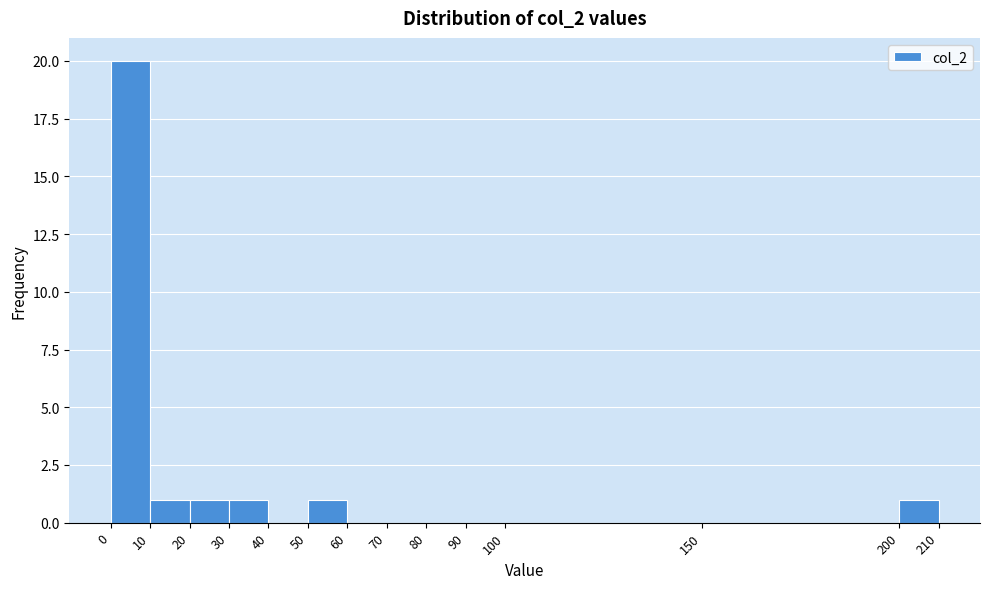

Reading left to right, transcribe this chart: for each bar, give the range it covers on the x-axis and its height. The values are not printed on the chart, so give them approximately, as read against the axis.

0 to 10: 20
10 to 20: 1
20 to 30: 1
30 to 40: 1
40 to 50: 0
50 to 60: 1
60 to 70: 0
70 to 80: 0
80 to 90: 0
90 to 100: 0
100 to 150: 0
150 to 200: 0
200 to 210: 1